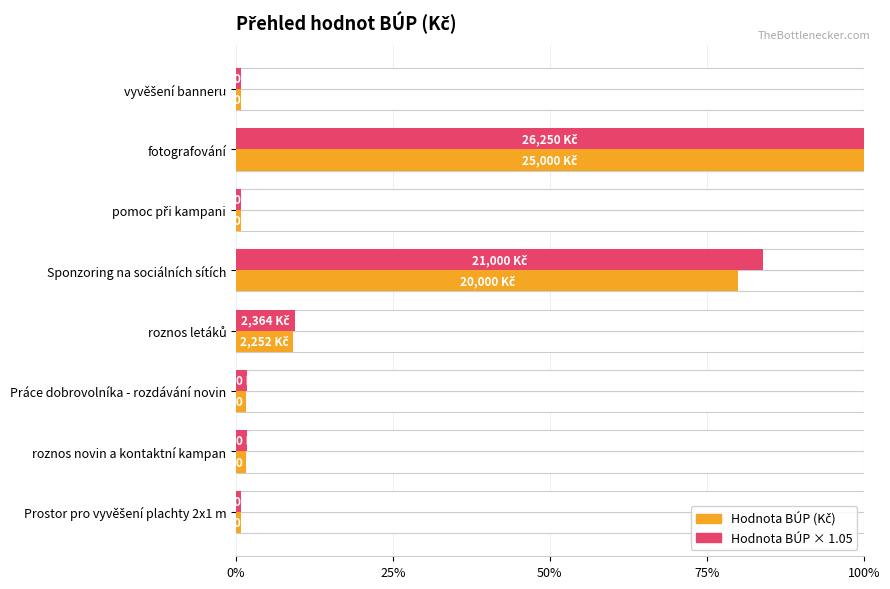

Is the value of Hodnota BÚP (Kč) at vyvěšení banneru greater than the value of Hodnota BÚP × 1.05 at Práce dobrovolníka - rozdávání novin?

No